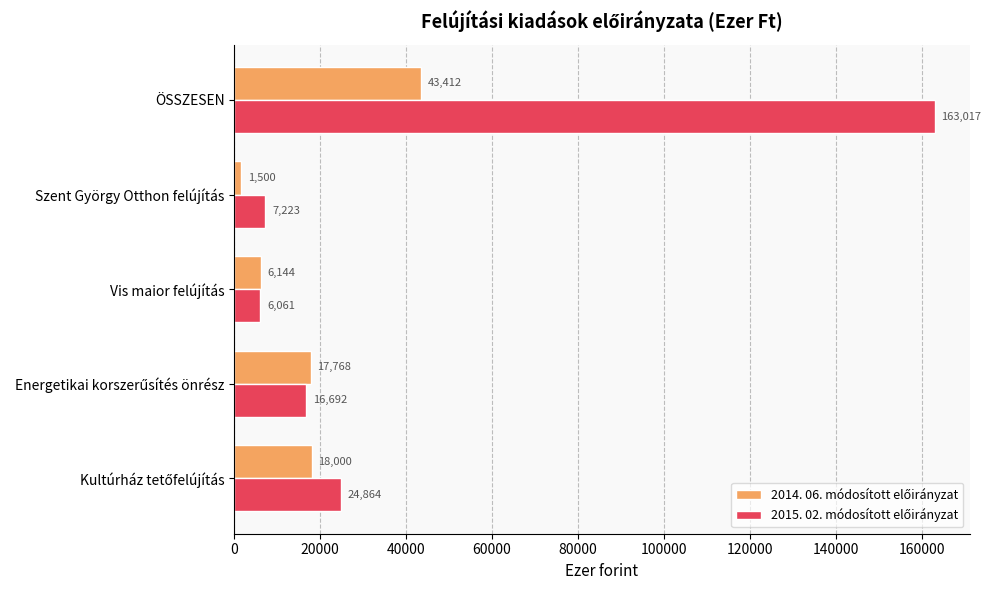

What is the total value across all series at Vis maior felújítás?

12205